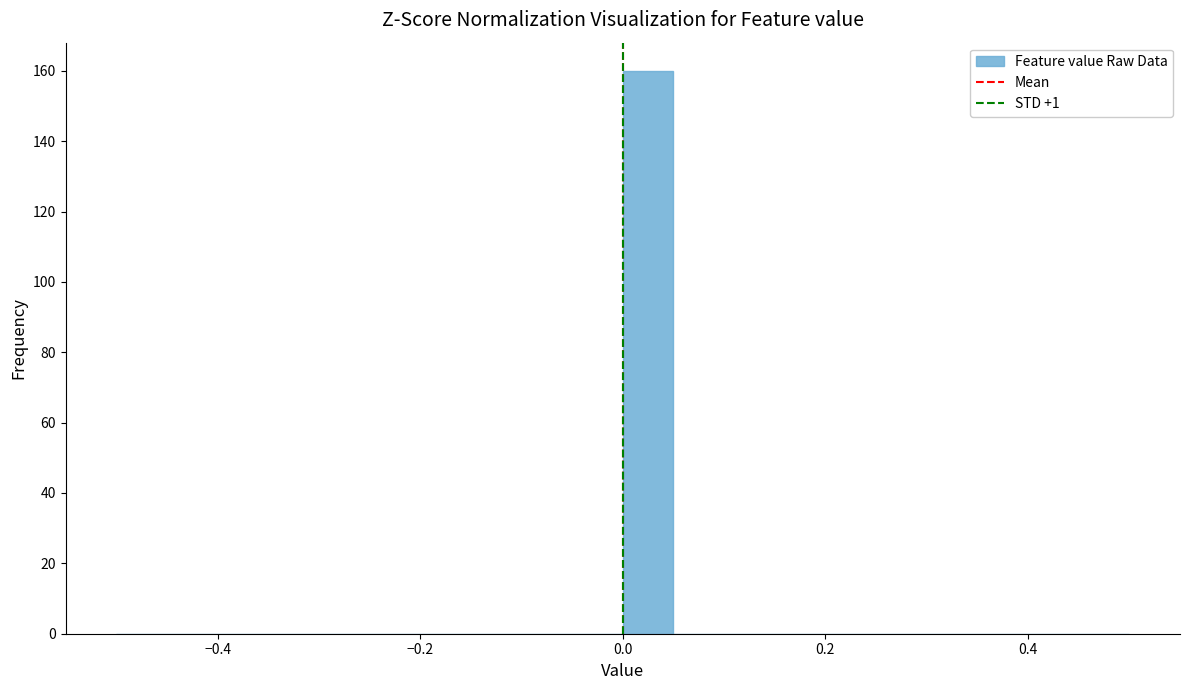

Read against the x-axis, roughly where is the centre of the tallest bar?

0.02